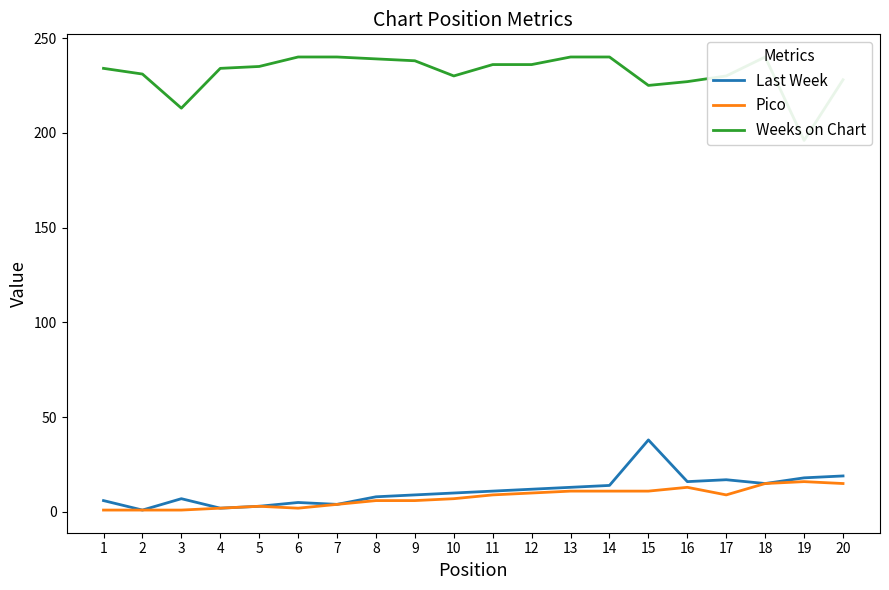

True or false: Weeks on Chart has more than 2 points higher than both neighbors.

False